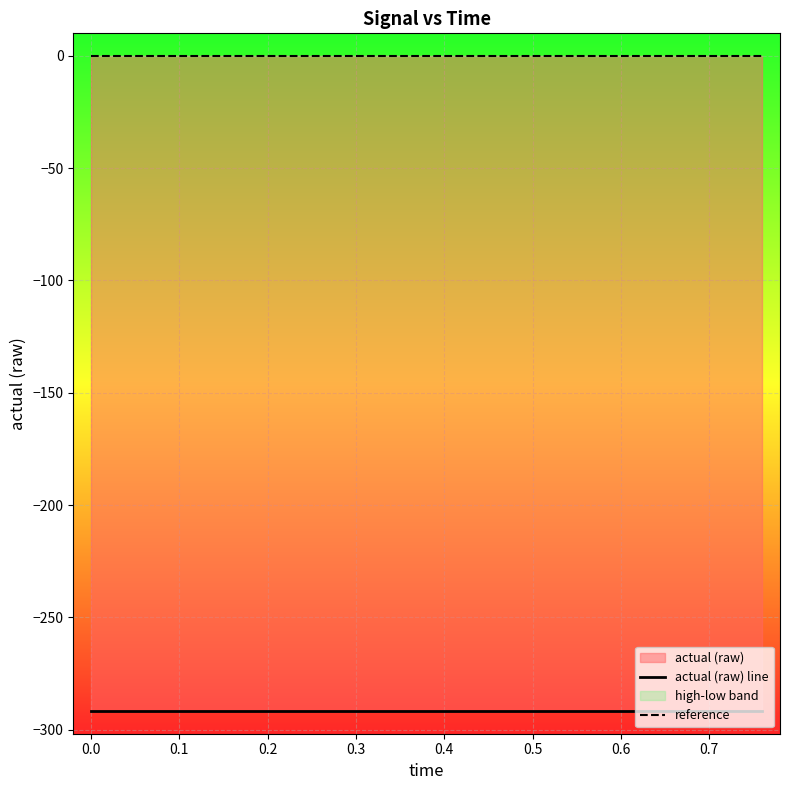

At how many categories does at least one series exceed -49?

20